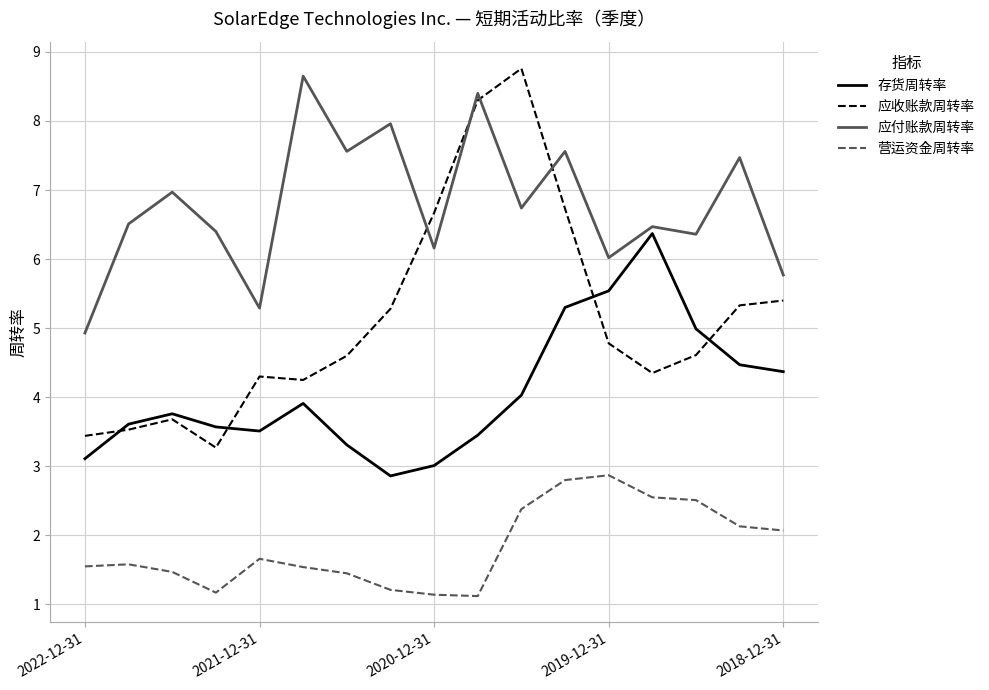

Which series has the largest total across all categories?

应付账款周转率